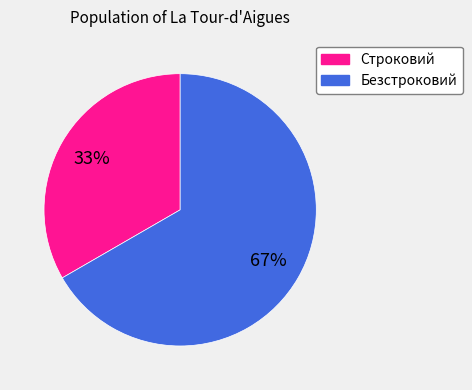

To the nearest percent, what is the average slice percentage?

50%